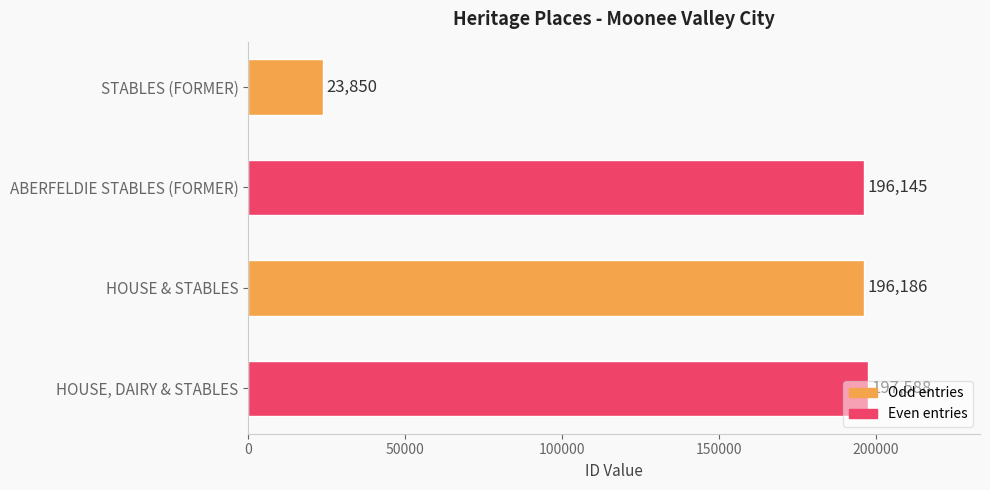

The chart shows a value of 23850 at STABLES (FORMER). True or false?

True